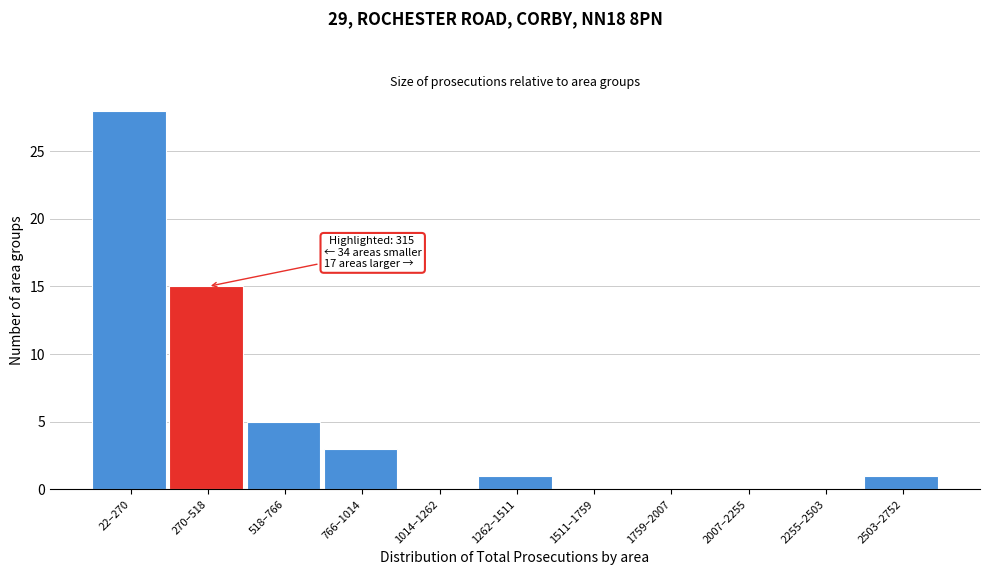

Reading left to right, extract all data points from this chart.

22–270=28	270–518=15	518–766=5	766–1014=3	1014–1262=0	1262–1511=1	1511–1759=0	1759–2007=0	2007–2255=0	2255–2503=0	2503–2752=1